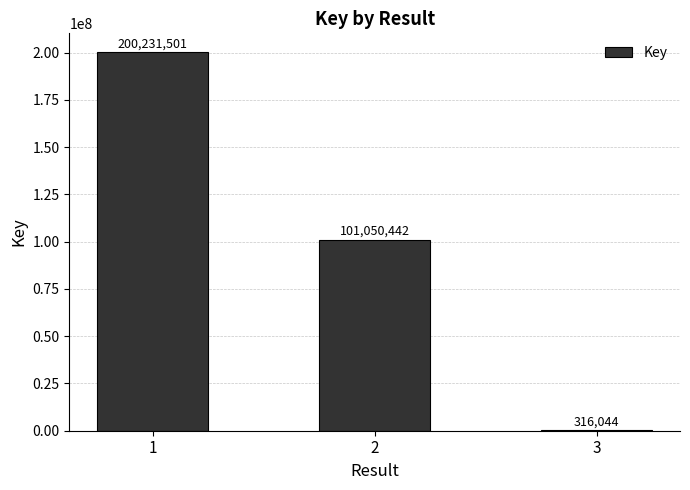

What is the sum of all values?

301597987